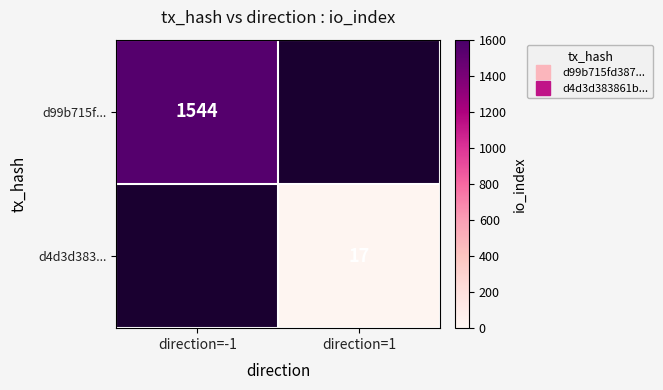

Rank the series by their average value, from lowest to highest.

d99b715f..., d4d3d383...